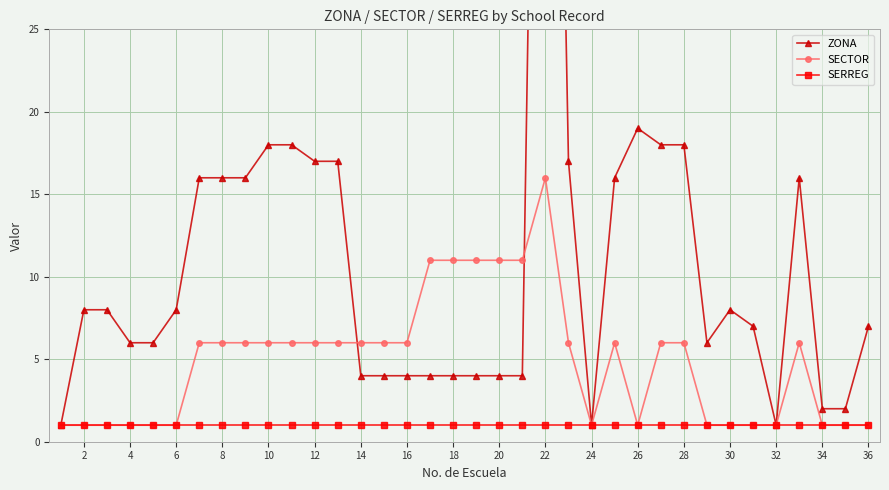

What is the average value of the SERREG series?

1